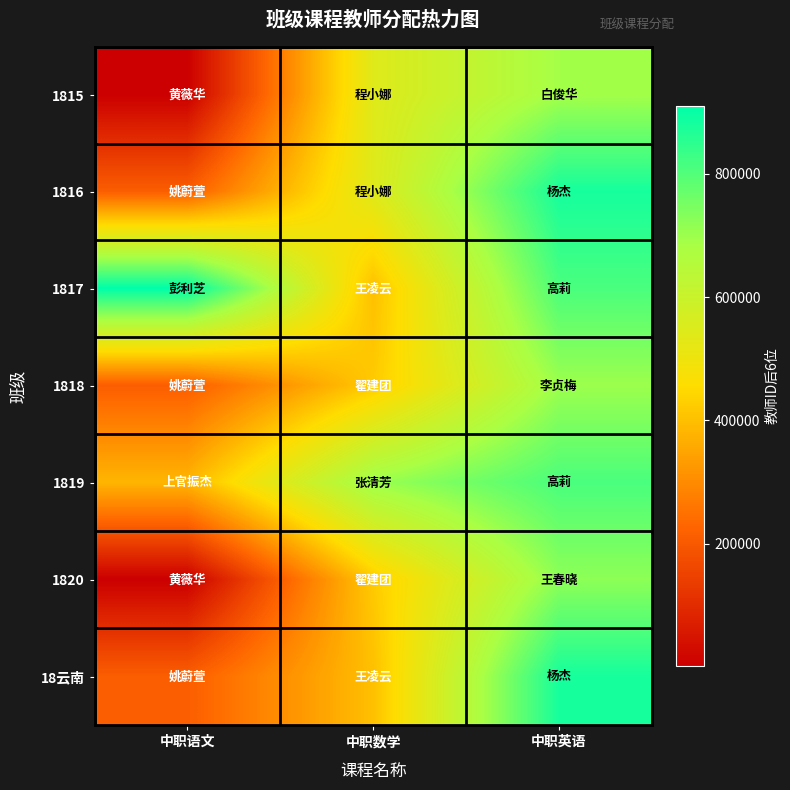

Which series has the largest range (max minus min)?

1820